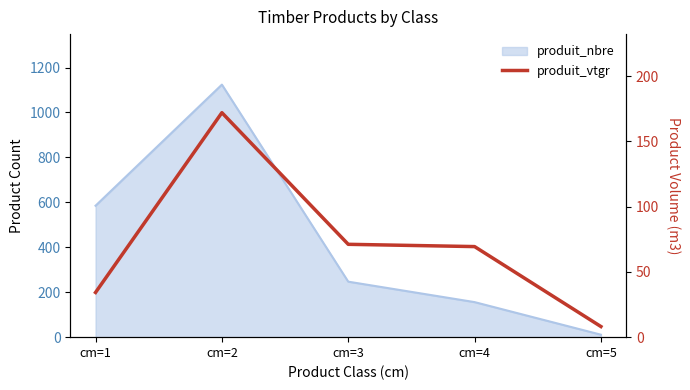

Which has a higher value, cm=5 or cm=4?

cm=4